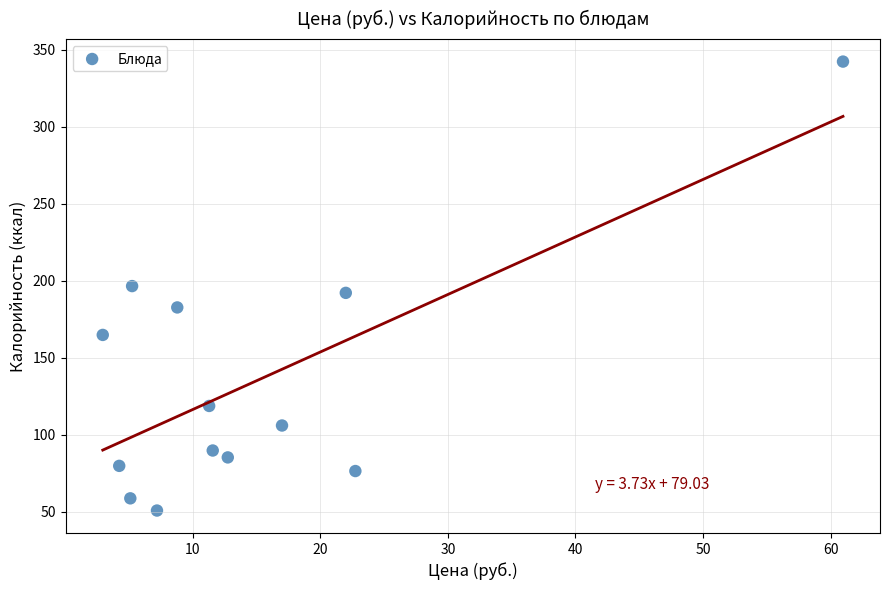

What is the range of Y values (max minus min)?

291.4